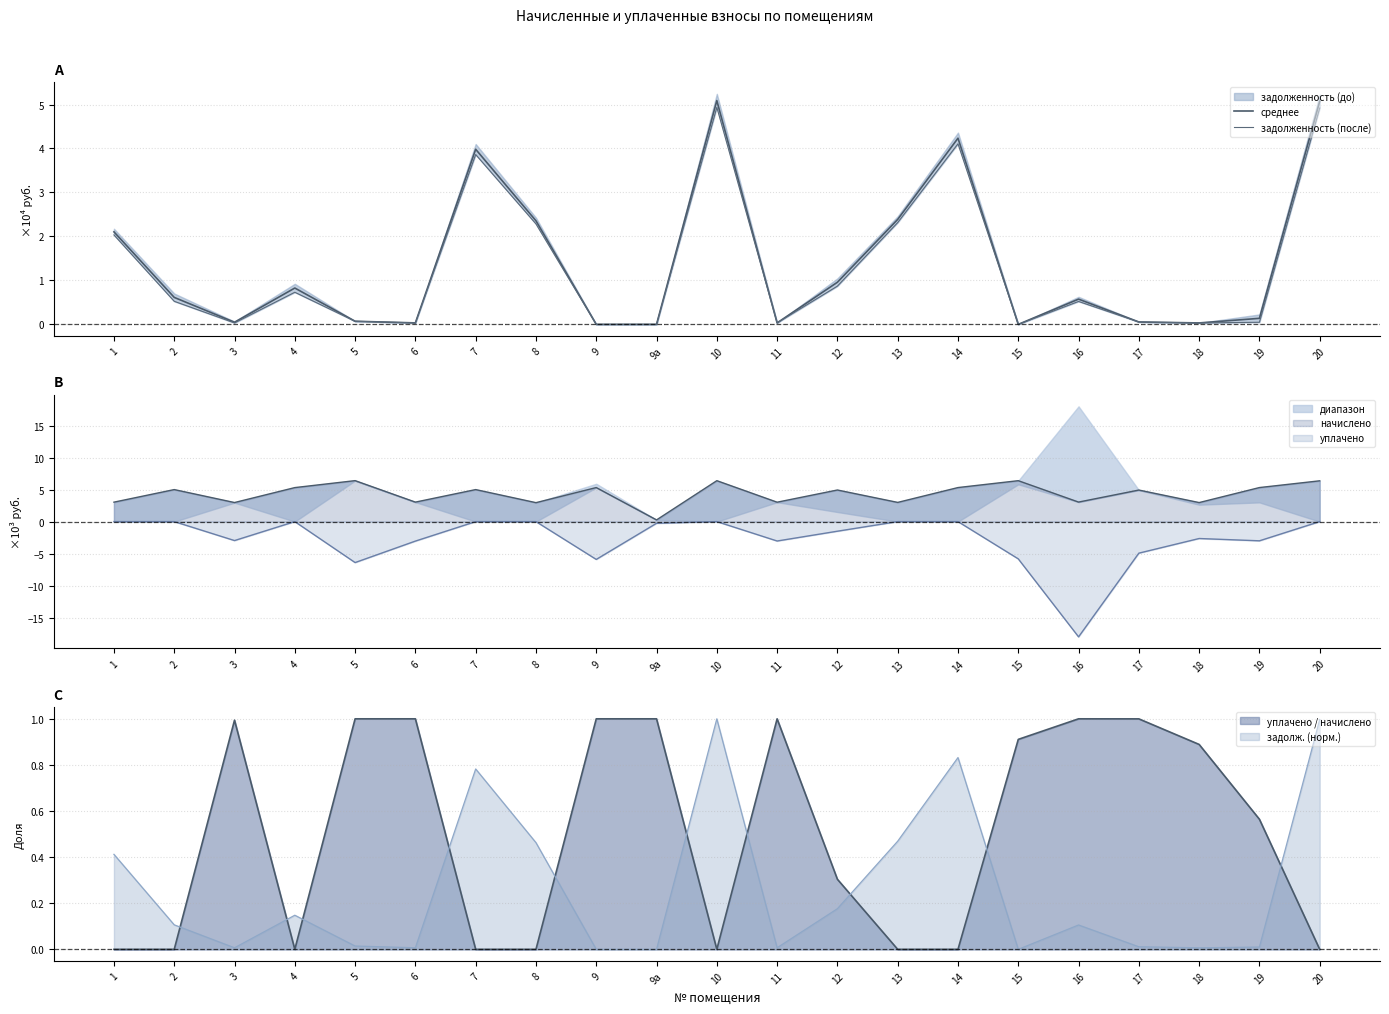

How many lines are shown in the chart?

2